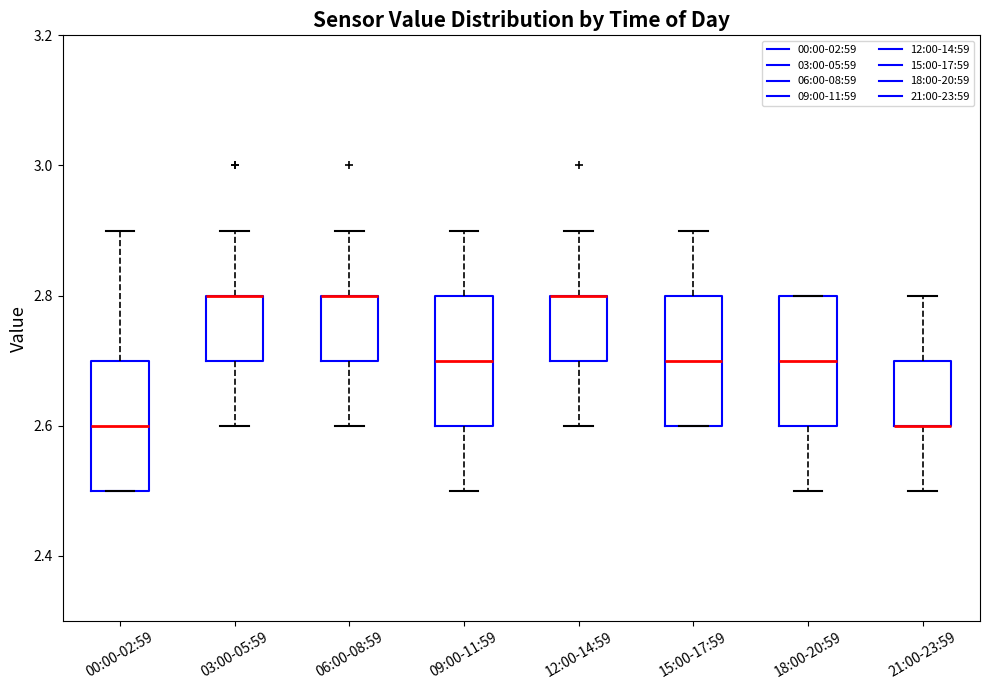

Reading left to right, transcribe this box plot: for each box, give where its median line is, the range the box spans, and where its two whiskers end, as read against the y-axis. The values are not printed on the chart, so give them approximately, as read against the axis.

00:00-02:59: median 2.6, box 2.5 to 2.7, whiskers 2.5 to 2.9
03:00-05:59: median 2.8 (drawn on the box's upper edge), box 2.7 to 2.8, whiskers 2.6 to 2.9
06:00-08:59: median 2.8 (drawn on the box's upper edge), box 2.7 to 2.8, whiskers 2.6 to 2.9
09:00-11:59: median 2.7, box 2.6 to 2.8, whiskers 2.5 to 2.9
12:00-14:59: median 2.8 (drawn on the box's upper edge), box 2.7 to 2.8, whiskers 2.6 to 2.9
15:00-17:59: median 2.7, box 2.6 to 2.8, whiskers 2.6 to 2.9
18:00-20:59: median 2.7, box 2.6 to 2.8, whiskers 2.5 to 2.8
21:00-23:59: median 2.6 (drawn on the box's lower edge), box 2.6 to 2.7, whiskers 2.5 to 2.8